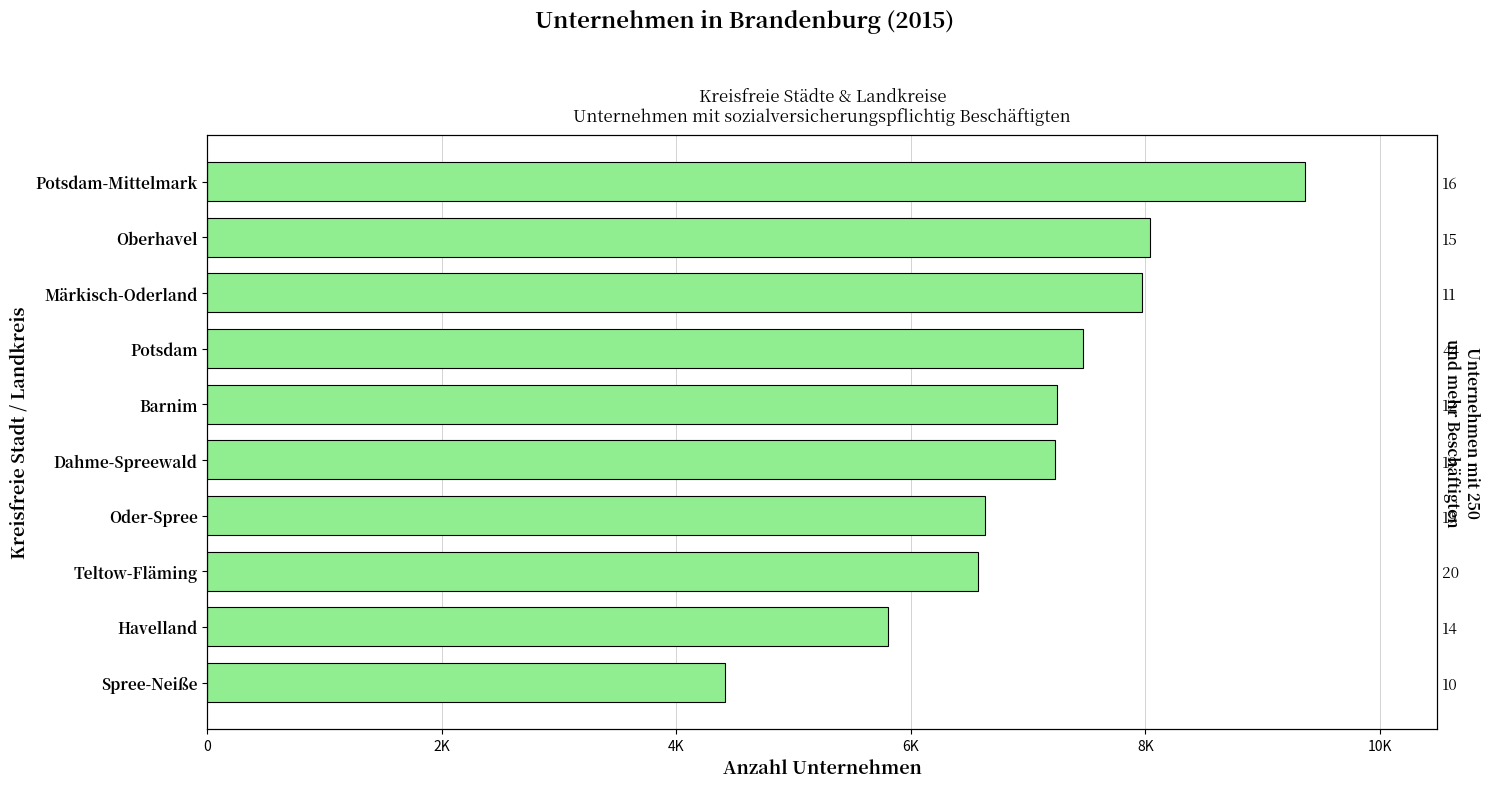

What is the difference between the second highest and minimum values?

3623